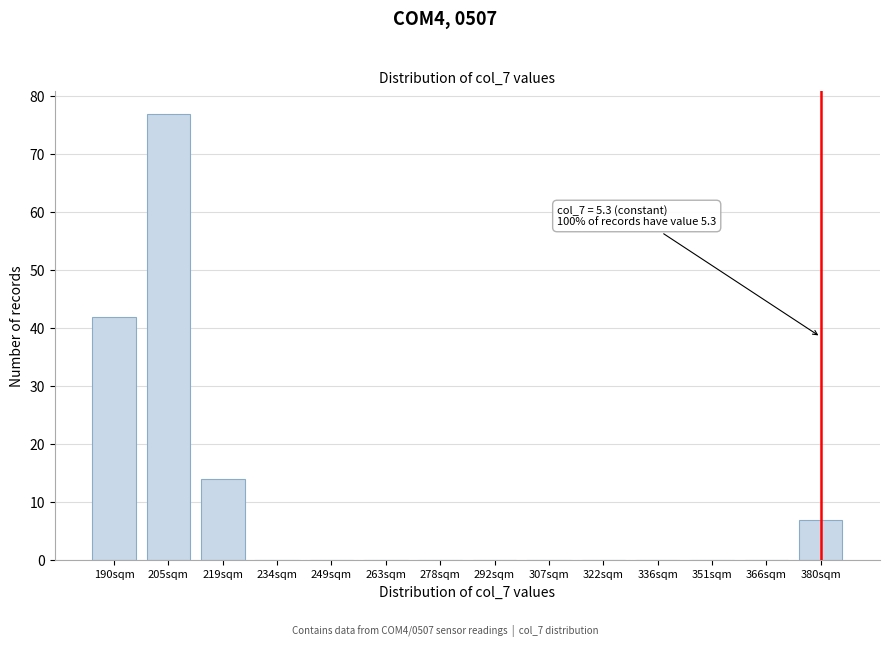

Reading right to left, what are all the values shown in this chart?

380sqm=7	366sqm=0	351sqm=0	336sqm=0	322sqm=0	307sqm=0	292sqm=0	278sqm=0	263sqm=0	249sqm=0	234sqm=0	219sqm=14	205sqm=77	190sqm=42